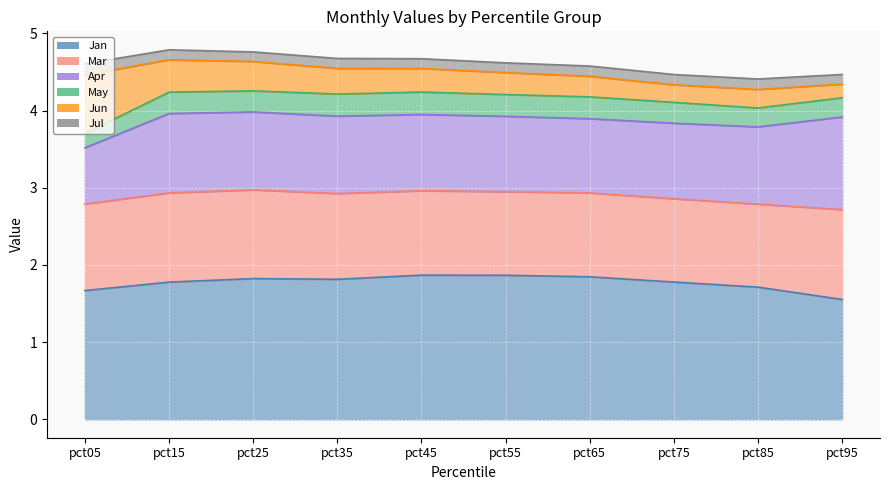

What is the difference between the highest and lowest values at pct25?

1.7